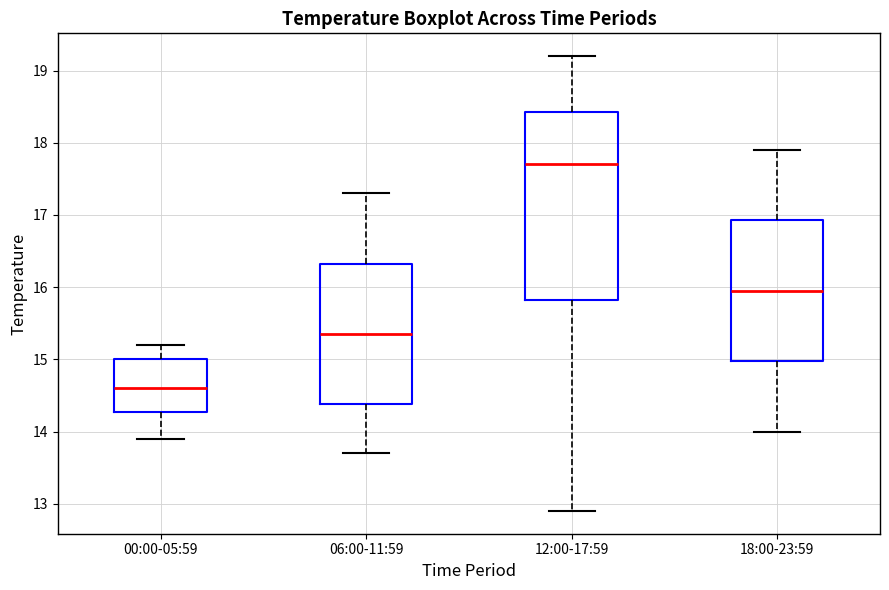

Reading left to right, transcribe this box plot: for each box, give where its median line is, the range the box spans, and where its two whiskers end, as read against the y-axis. The values are not printed on the chart, so give them approximately, as read against the axis.

00:00-05:59: median 14.6, box 14.3 to 15.0, whiskers 13.9 to 15.2
06:00-11:59: median 15.4, box 14.4 to 16.3, whiskers 13.7 to 17.3
12:00-17:59: median 17.7, box 15.8 to 18.4, whiskers 12.9 to 19.2
18:00-23:59: median 16.0, box 15.0 to 16.9, whiskers 14.0 to 17.9